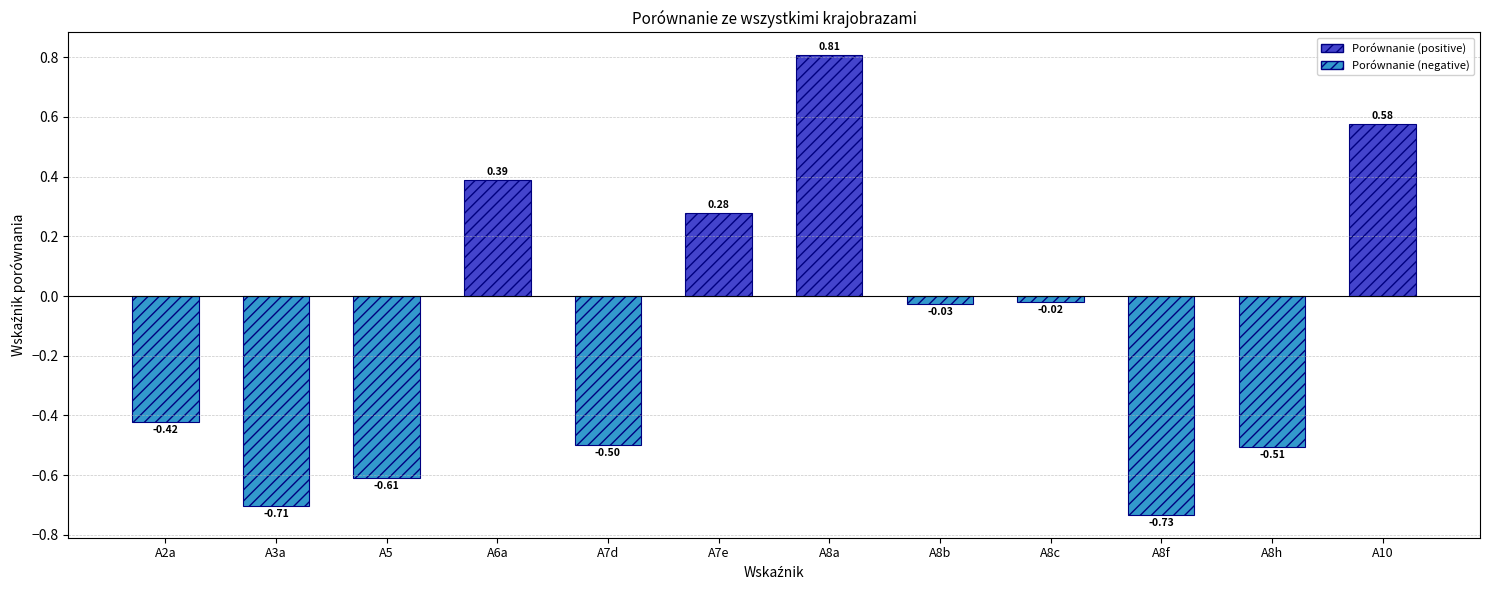

Which has a higher value, A6a or A8h?

A6a